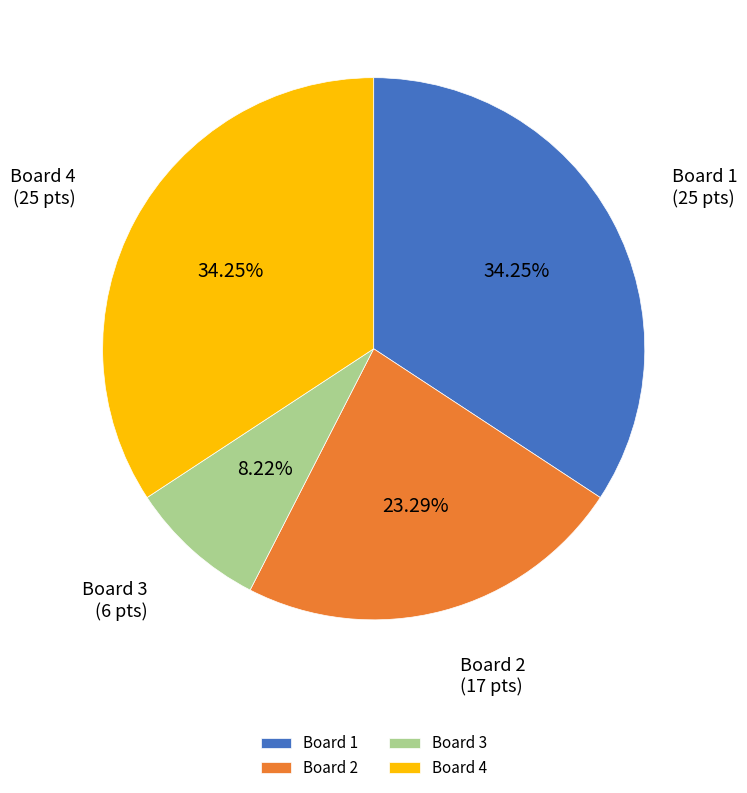

Which has a higher value, Board 2 or Board 1?

Board 1